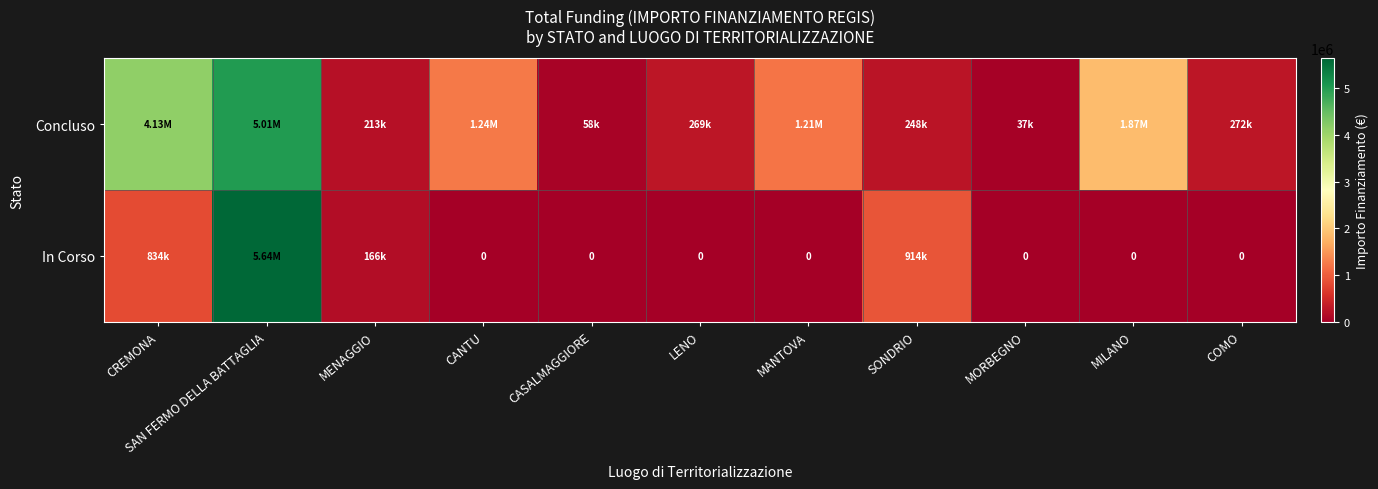

What is the average value of the In Corso series?

686844.1